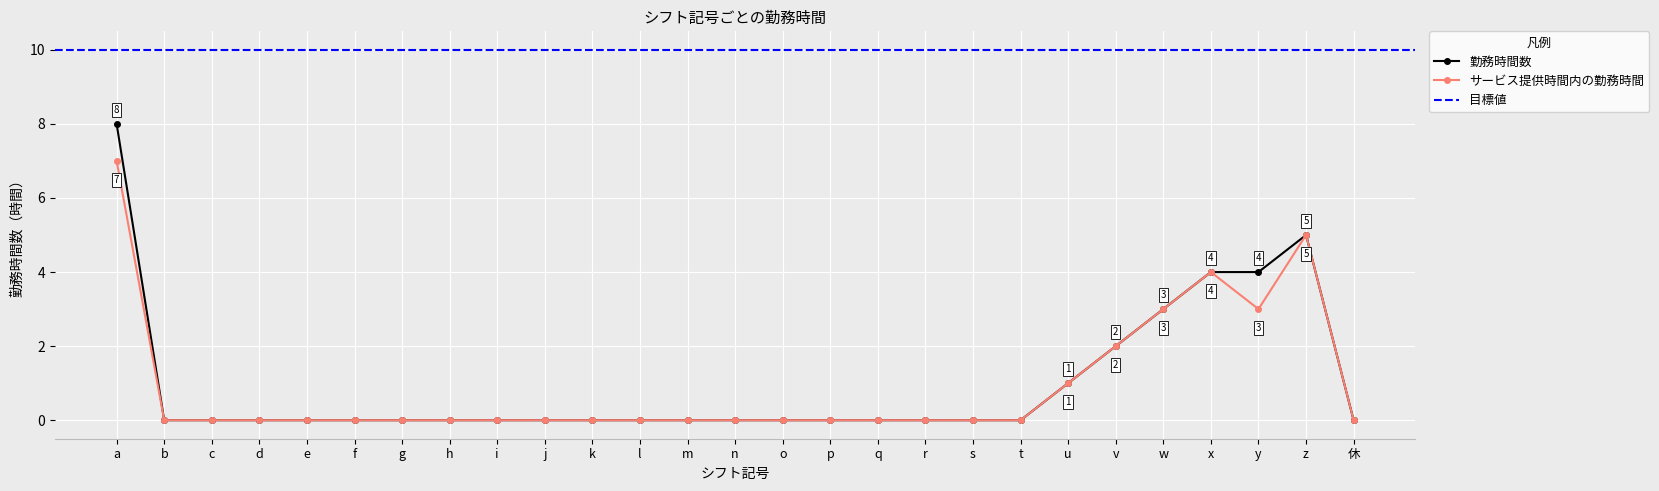

The サービス提供時間内の勤務時間 series shows 2 at v. True or false?

True